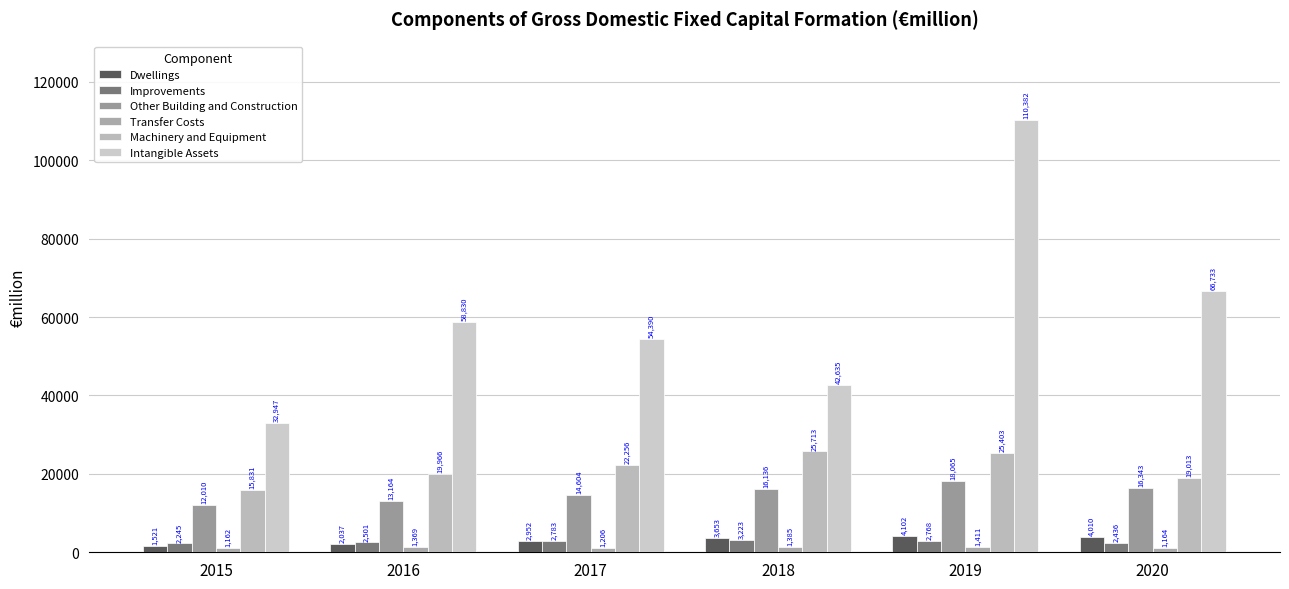

True or false: Intangible Assets has a value of 15469.4 at 2016.

False